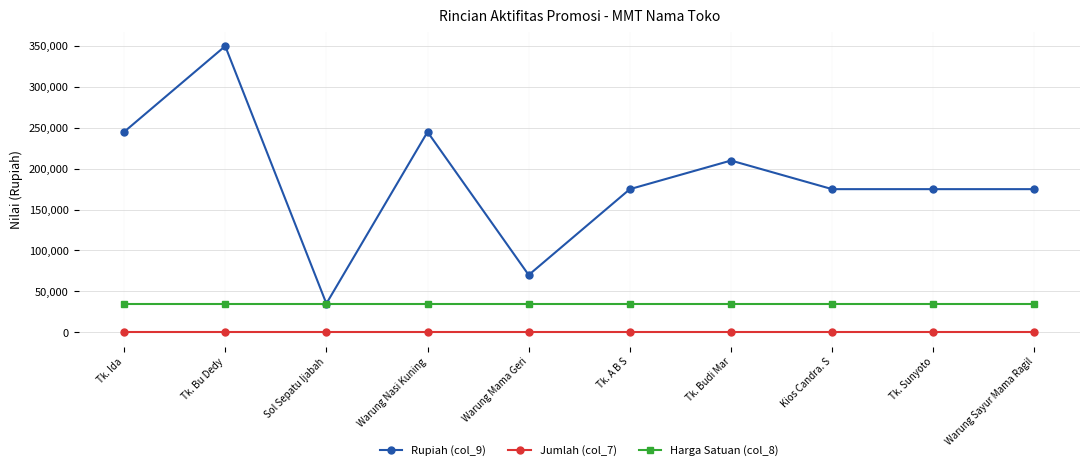

What is the value of the Rupiah (col_9) point at the 8th from the left?

175000